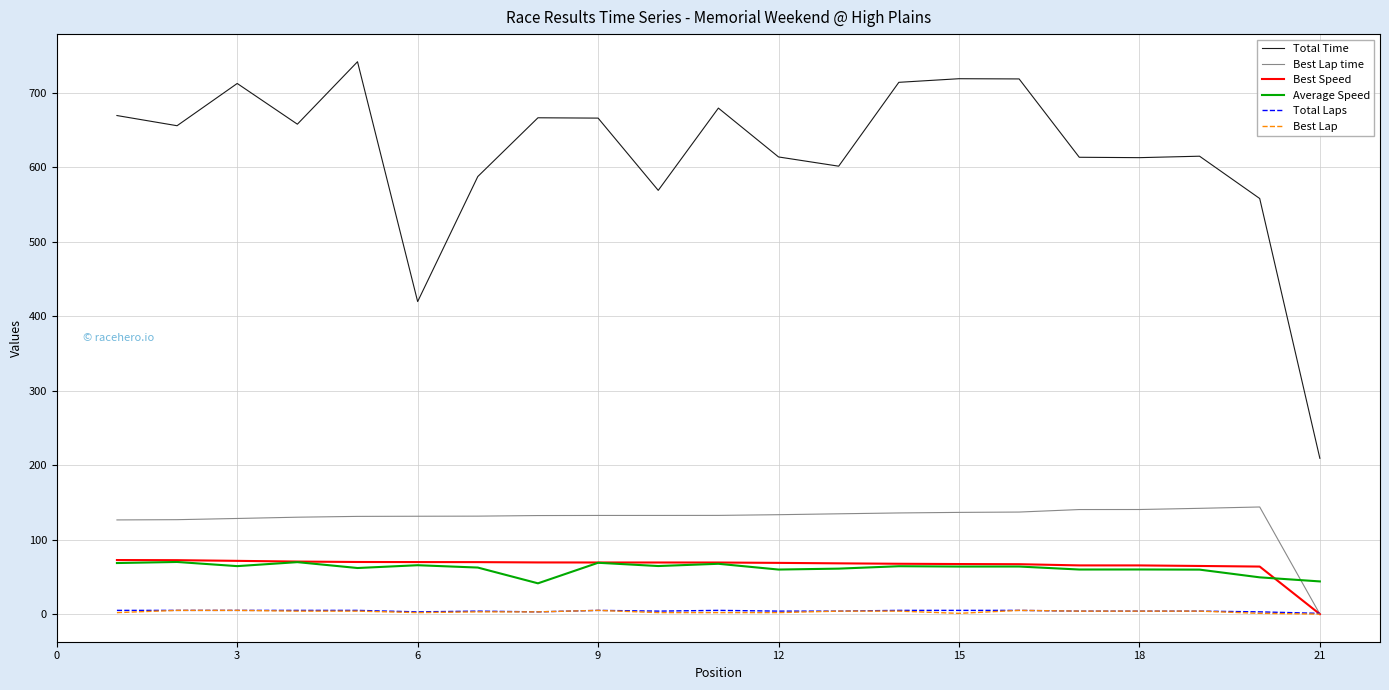

True or false: Best Lap and Average Speed cross at least once.

False